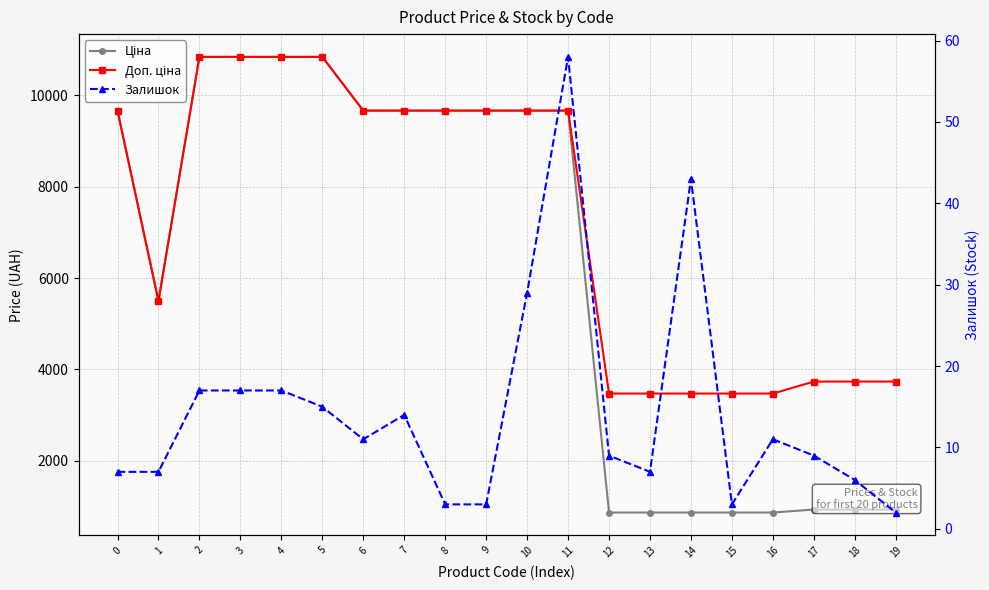

What is the sum of all Доп. ціна values?

145073.4